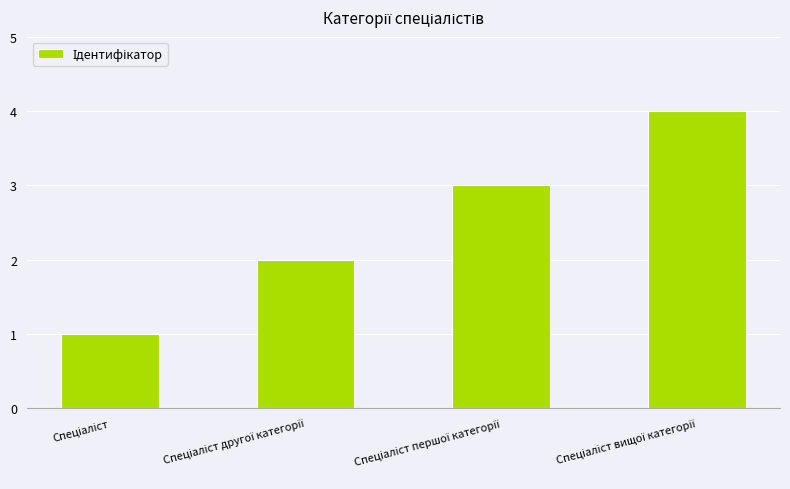

What is the maximum value shown in the chart?

4